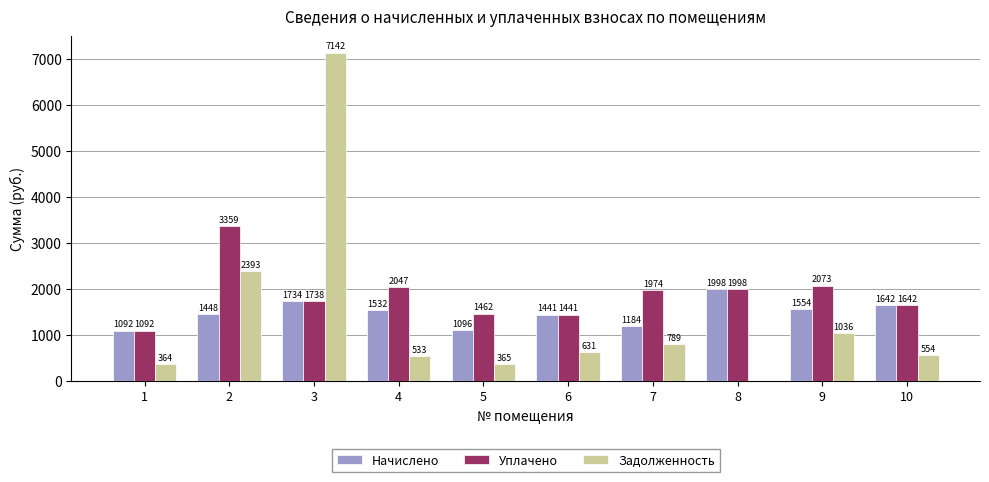

Is it true that Уплачено equals 1998.0 at 8?

True